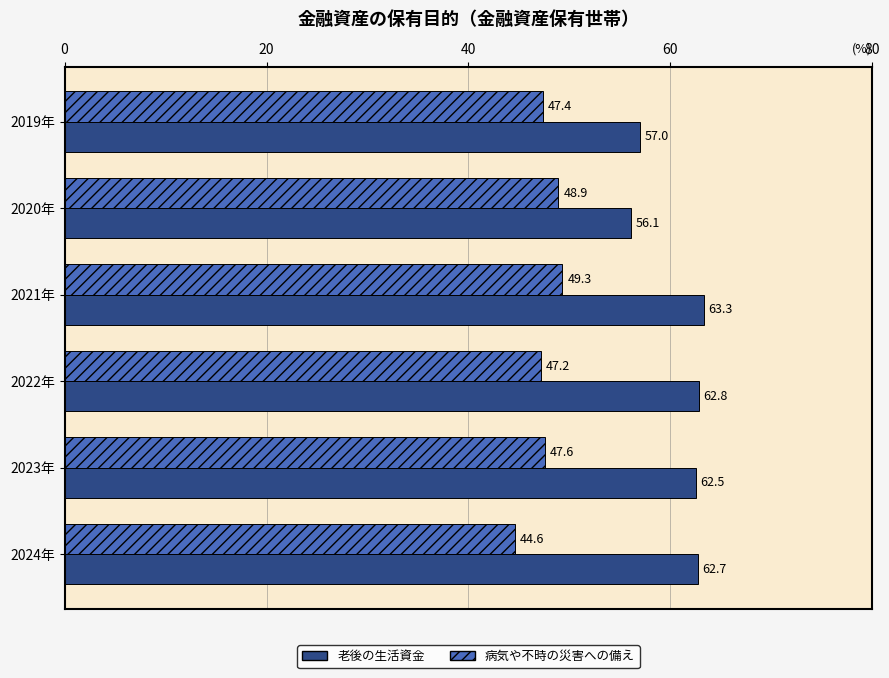

At 2019年, list the series in order from smallest to largest.

病気や不時の災害への備え, 老後の生活資金